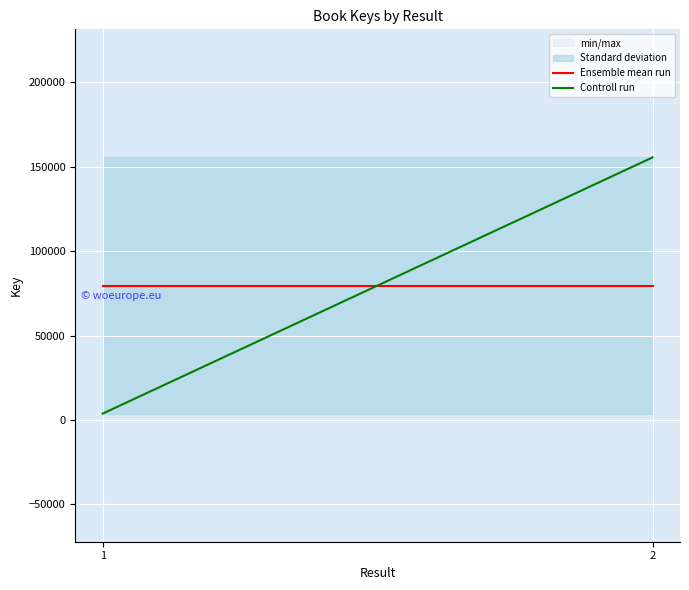

What is the greatest value displayed?

155541